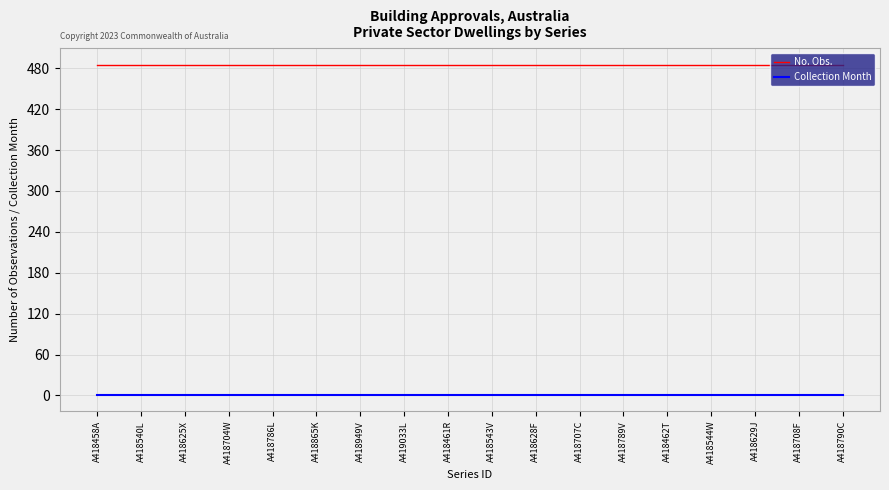

At how many categories does at least one series exceed 23?

18